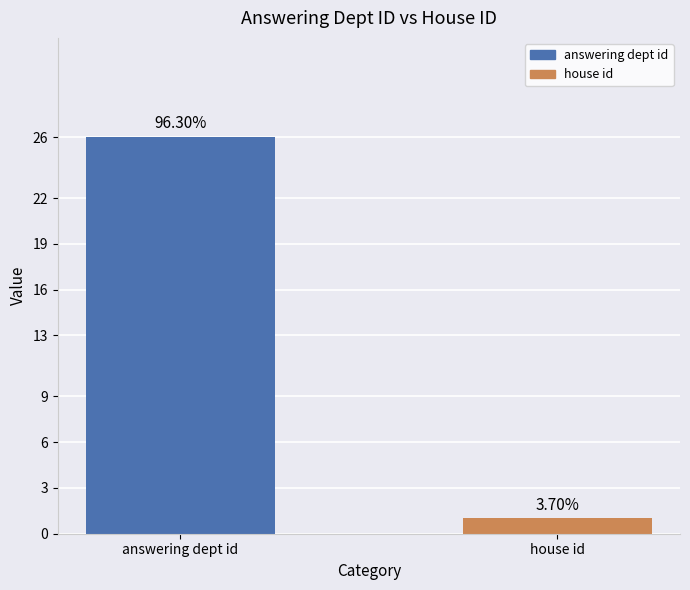

Count the values in the range 1 to 26.

2